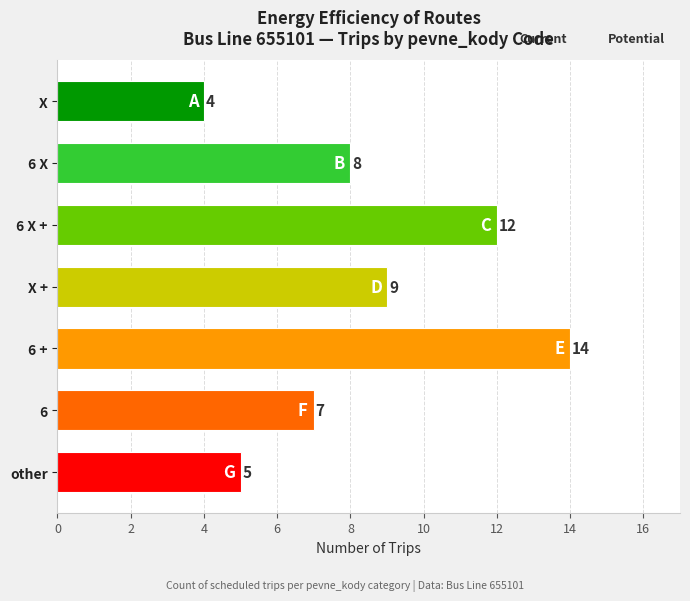

Which label corresponds to the largest value in the chart?

6 +